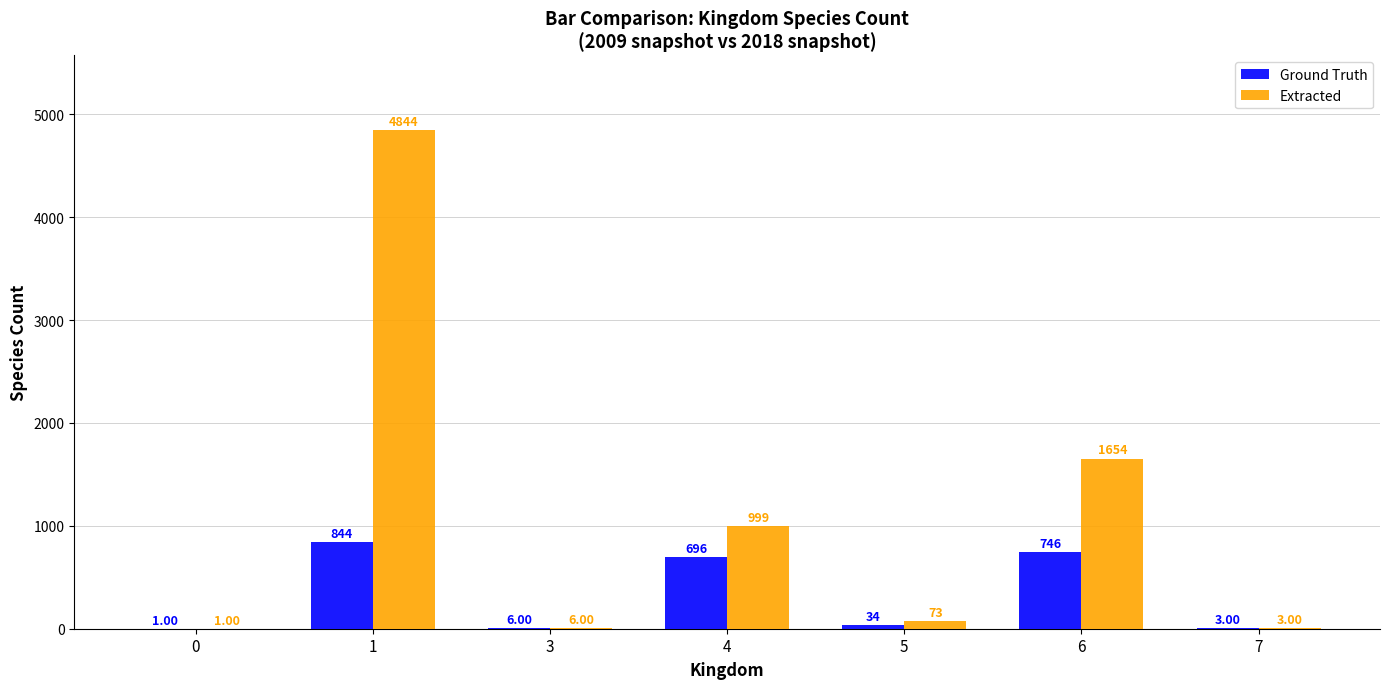

Which series changed the most between 1 and 3?

Extracted